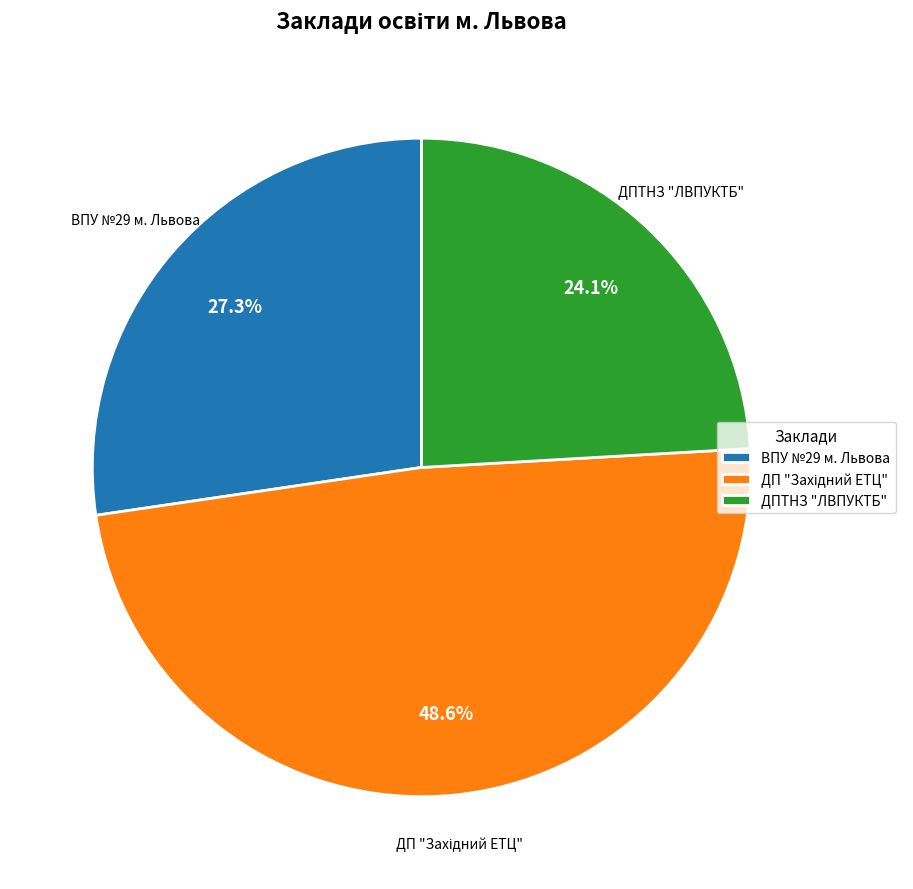

How many slices are in this pie chart?

3